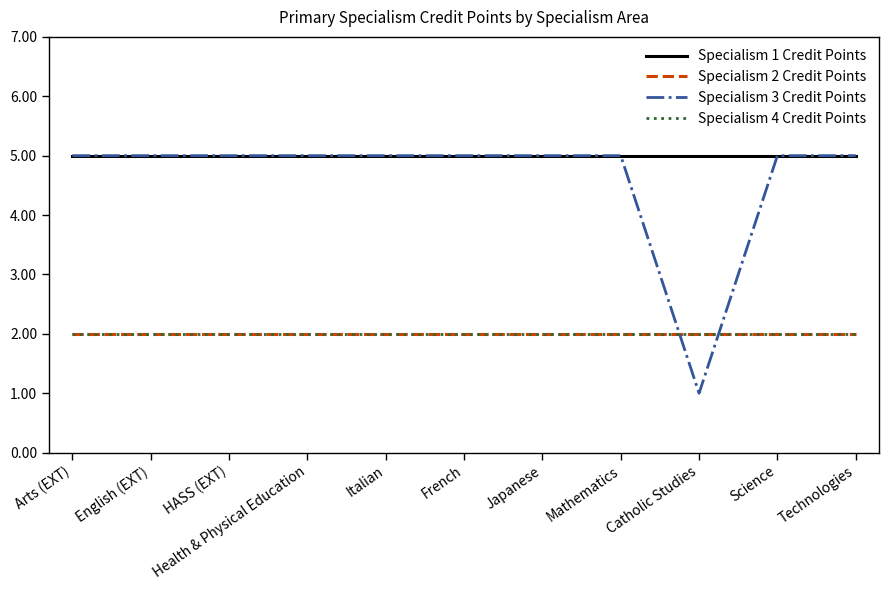

Does the chart display data point markers on the line(s)?

No